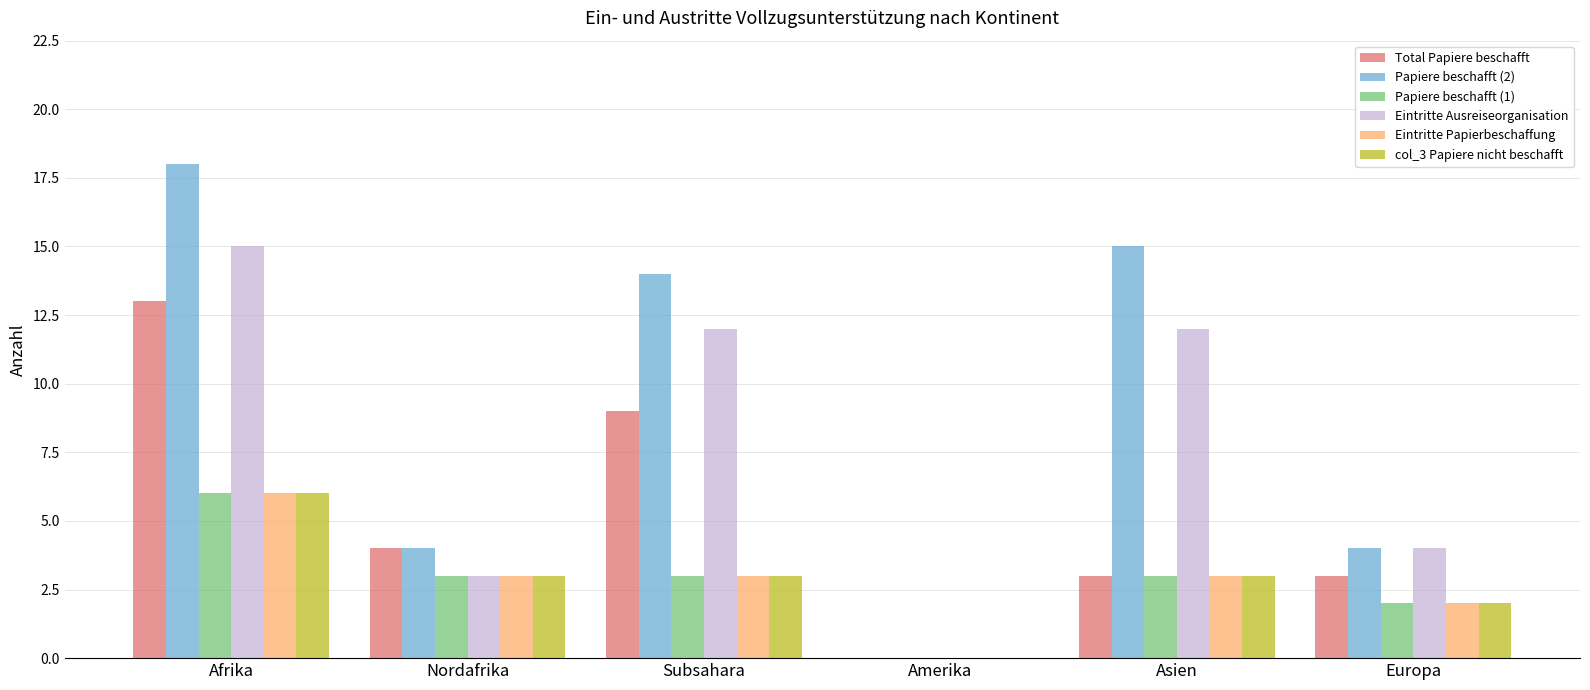

Is the value of Papiere beschafft (1) at Afrika greater than the value of Papiere beschafft (2) at Europa?

Yes